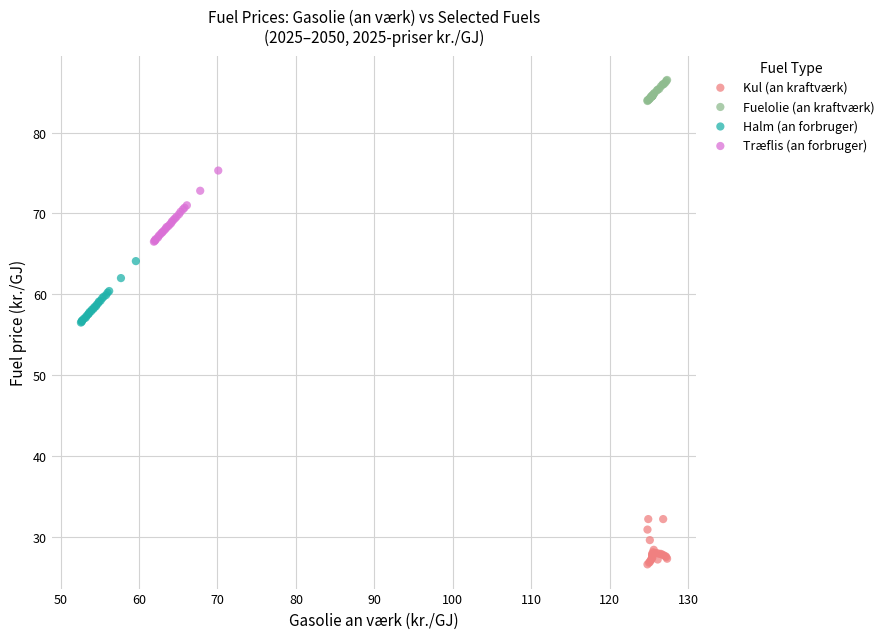

Which series contains the highest Y value?

Fuelolie (an kraftværk)